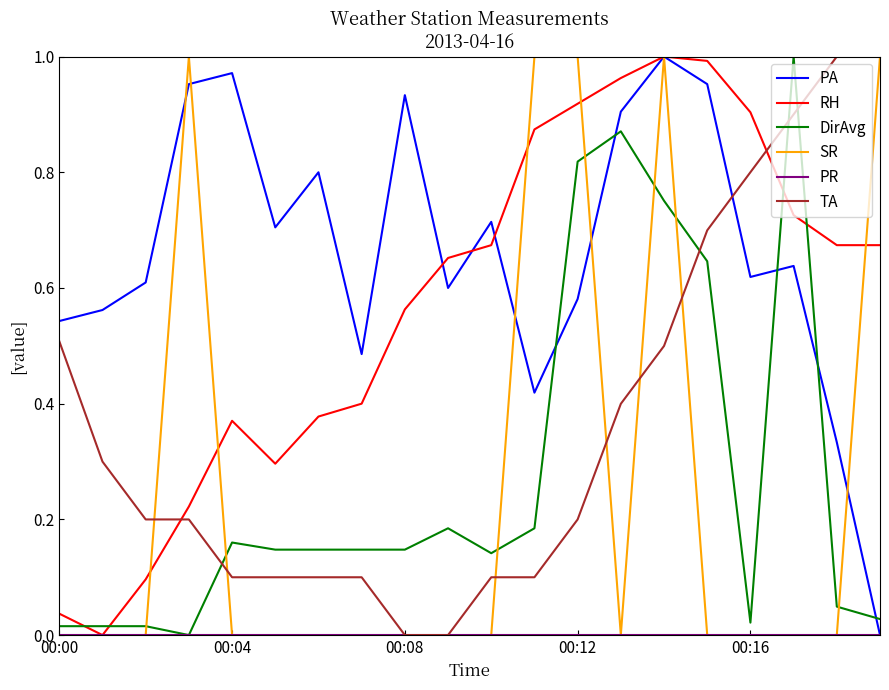

Which series has the largest total across all categories?

PA